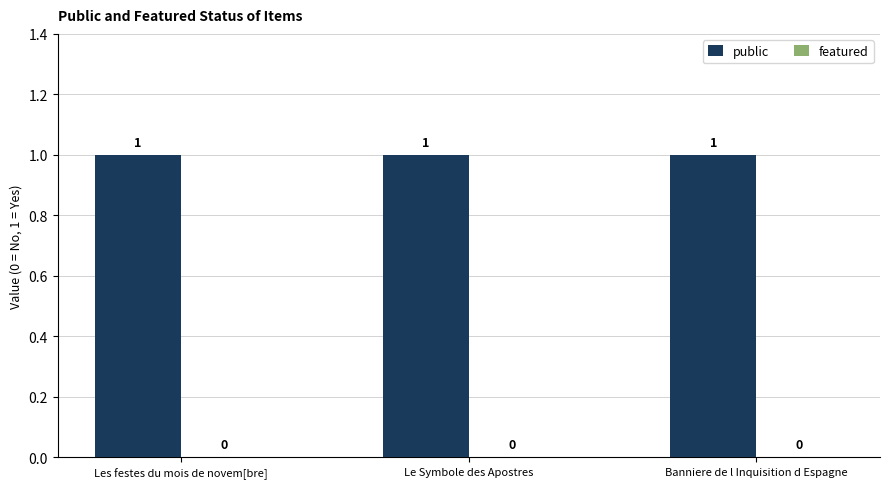

What is the label of the 3rd bar from the right?

Les festes du mois de novem[bre]